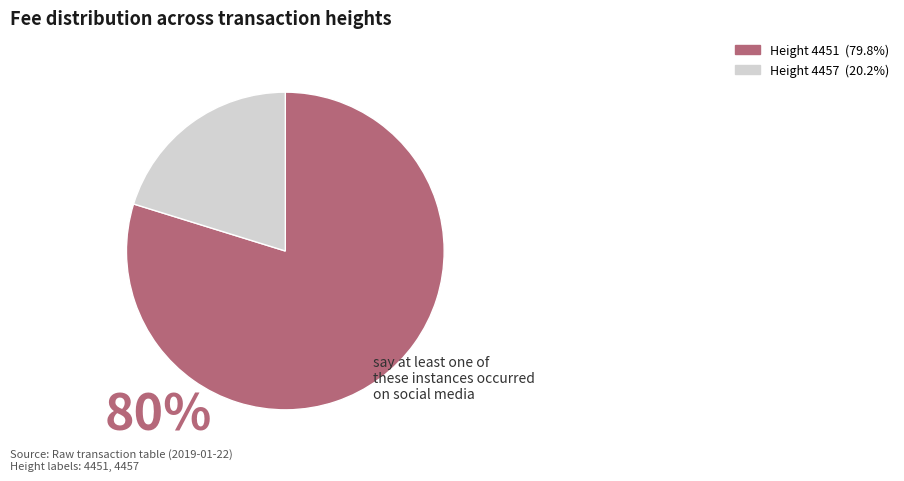

Is there a majority slice in this chart?

Yes